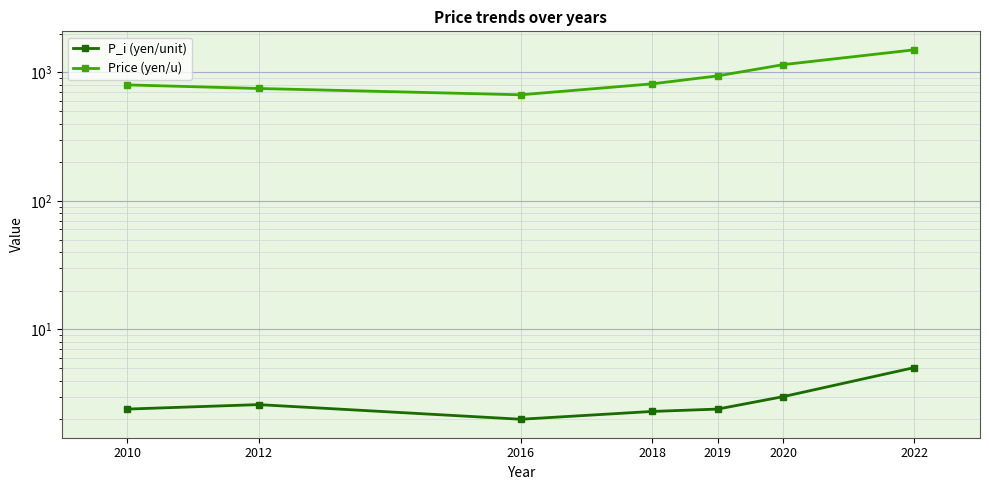

The value of Price (yen/u) at 2010 is 800.0. True or false?

True